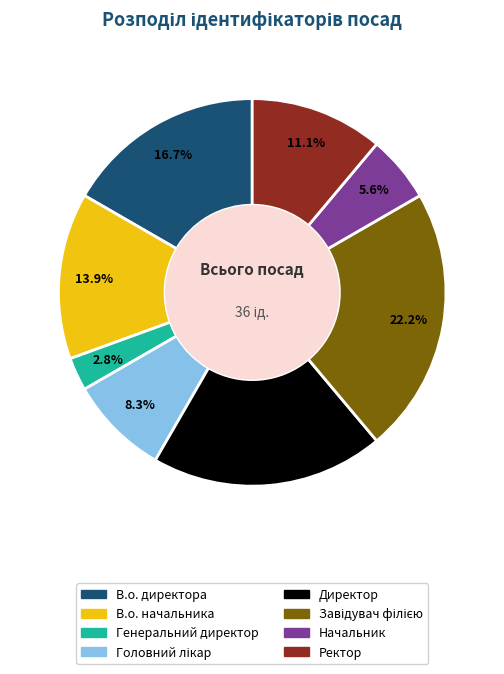

Combined, what portion of the pie is Ректор and В.о. начальника?

25.0%